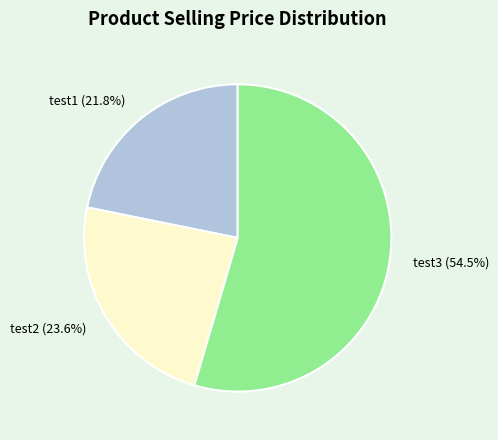

Which slice represents more than half of the pie?

test3